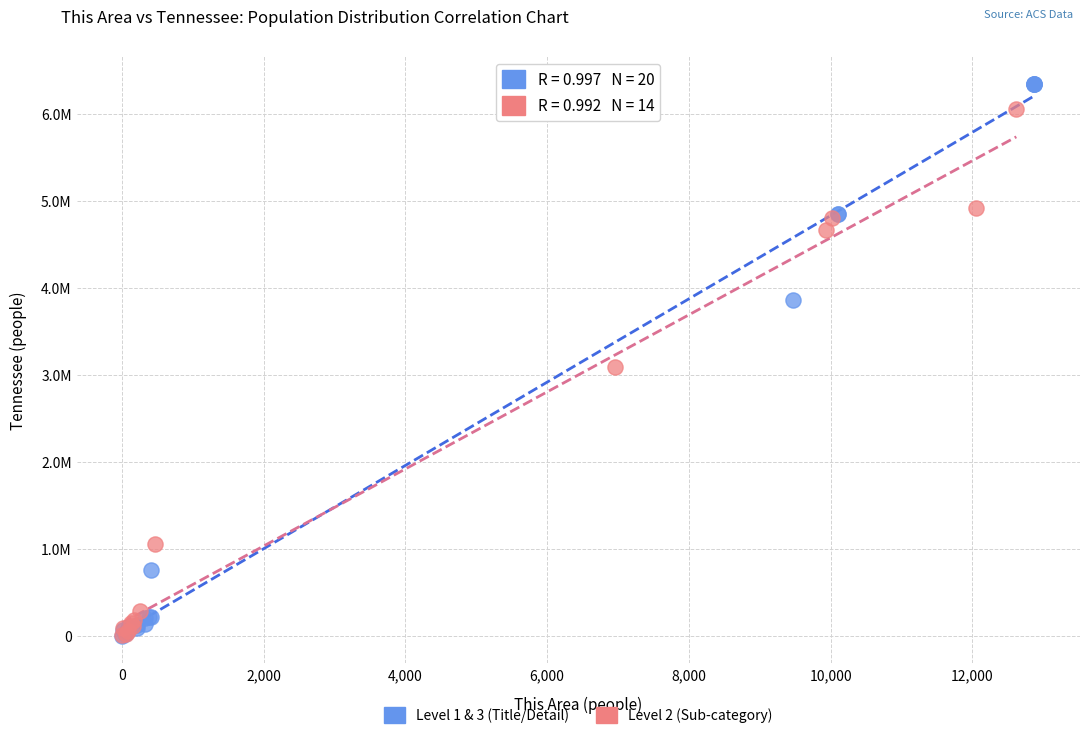

Which series reaches the maximum Y coordinate?

Level 1 & 3 (Title/Detail)